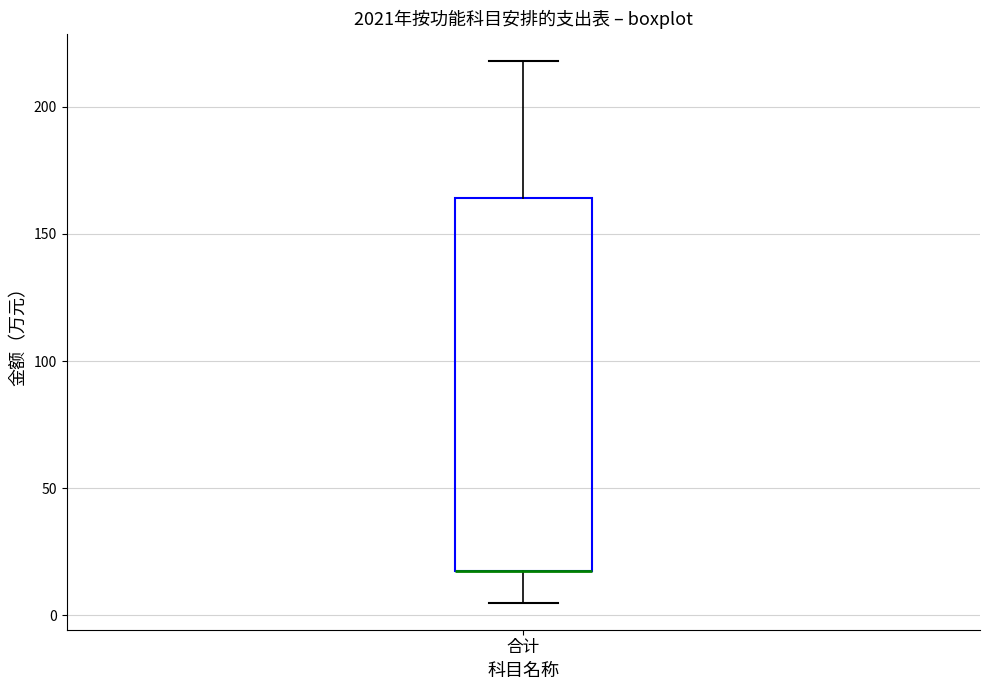

Read this box plot against the y-axis: the position of the median line, the range covered by the box, and the ends of both whiskers. The values are not printed on the chart, so give them approximately, as read against the axis.

median 15 (drawn on the box's lower edge), box 15 to 165, whiskers 5 to 220